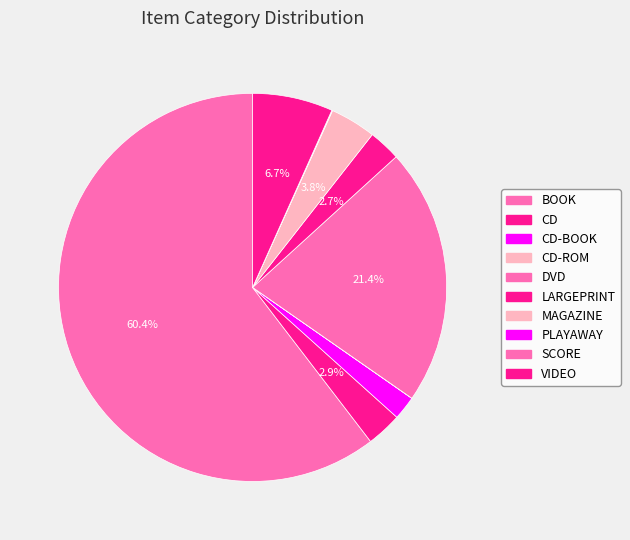

Is it true that BOOK is 50% of the pie?

False